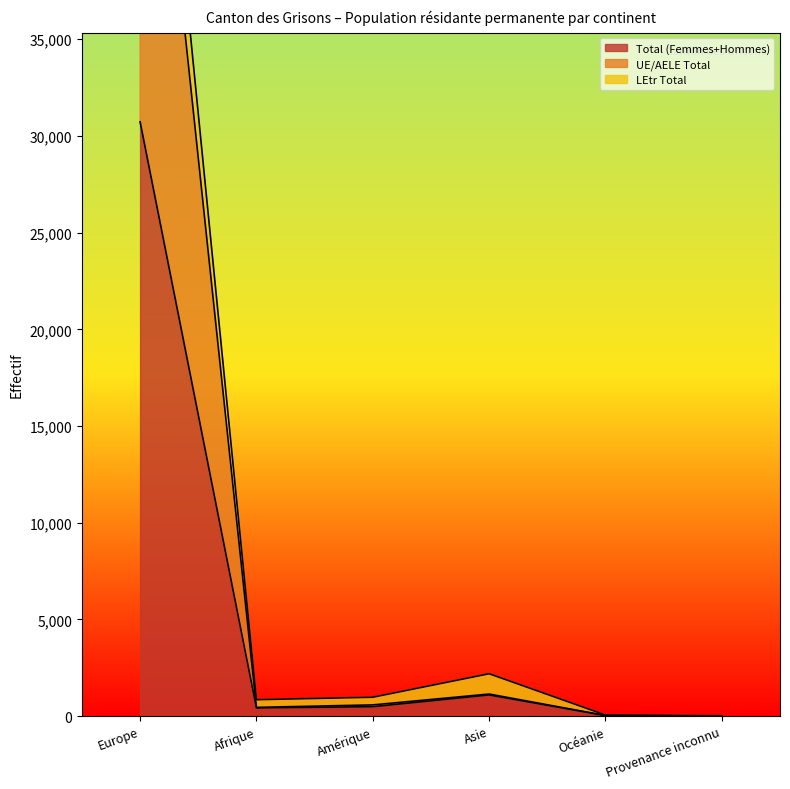

At which label does UE/AELE Total reach its minimum?

Provenance inconnu